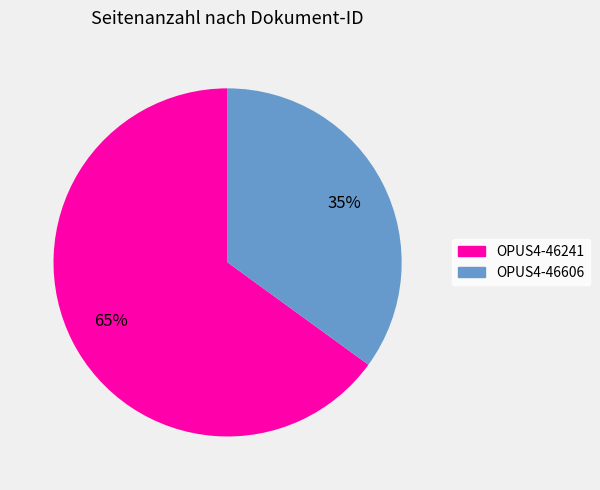

Combined, do OPUS4-46241 and OPUS4-46606 account for over 50%?

Yes